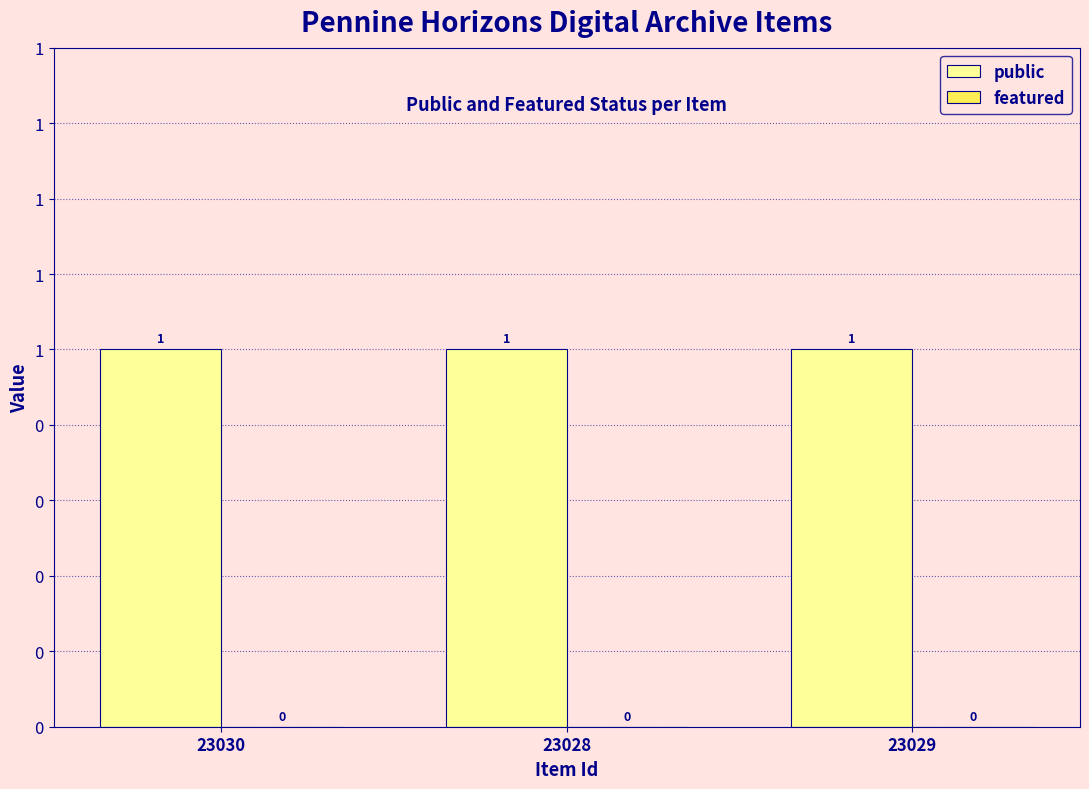

What is the sum of the public values at 23028 and 23030?

2